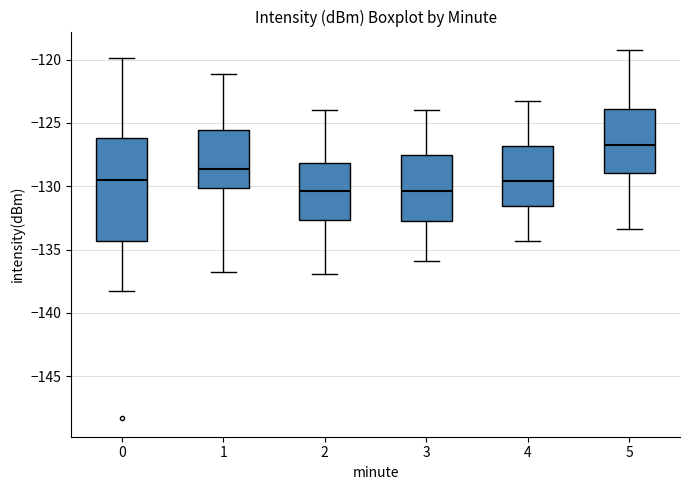

Where does the lower whisker of the box at x = 4 end on the y-axis? The values are not printed on the chart, so give them approximately, as read against the axis.

-134.5